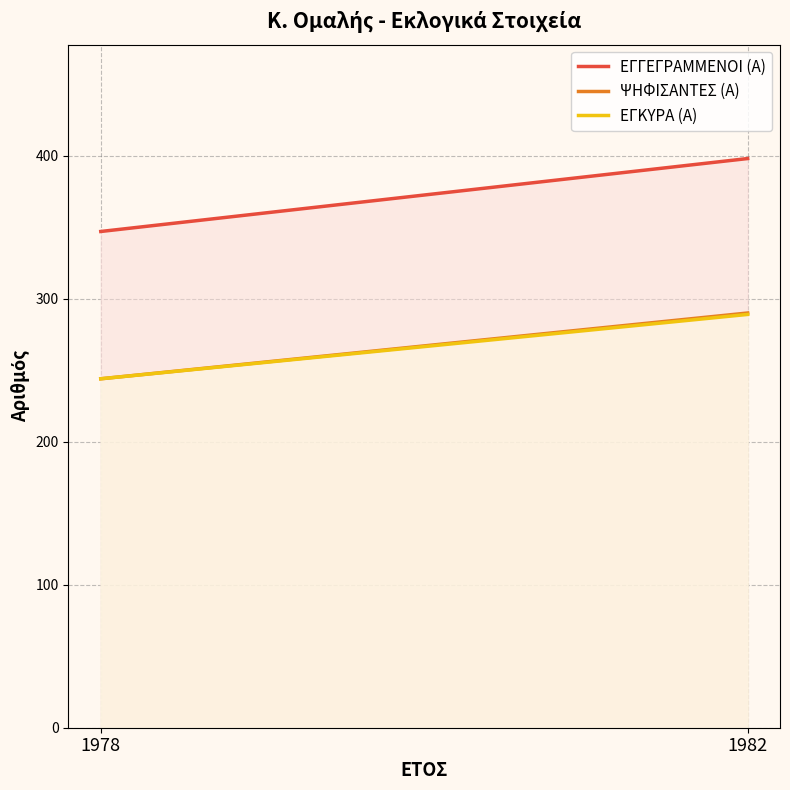

What is the difference between the highest and lowest values at 1982?

109